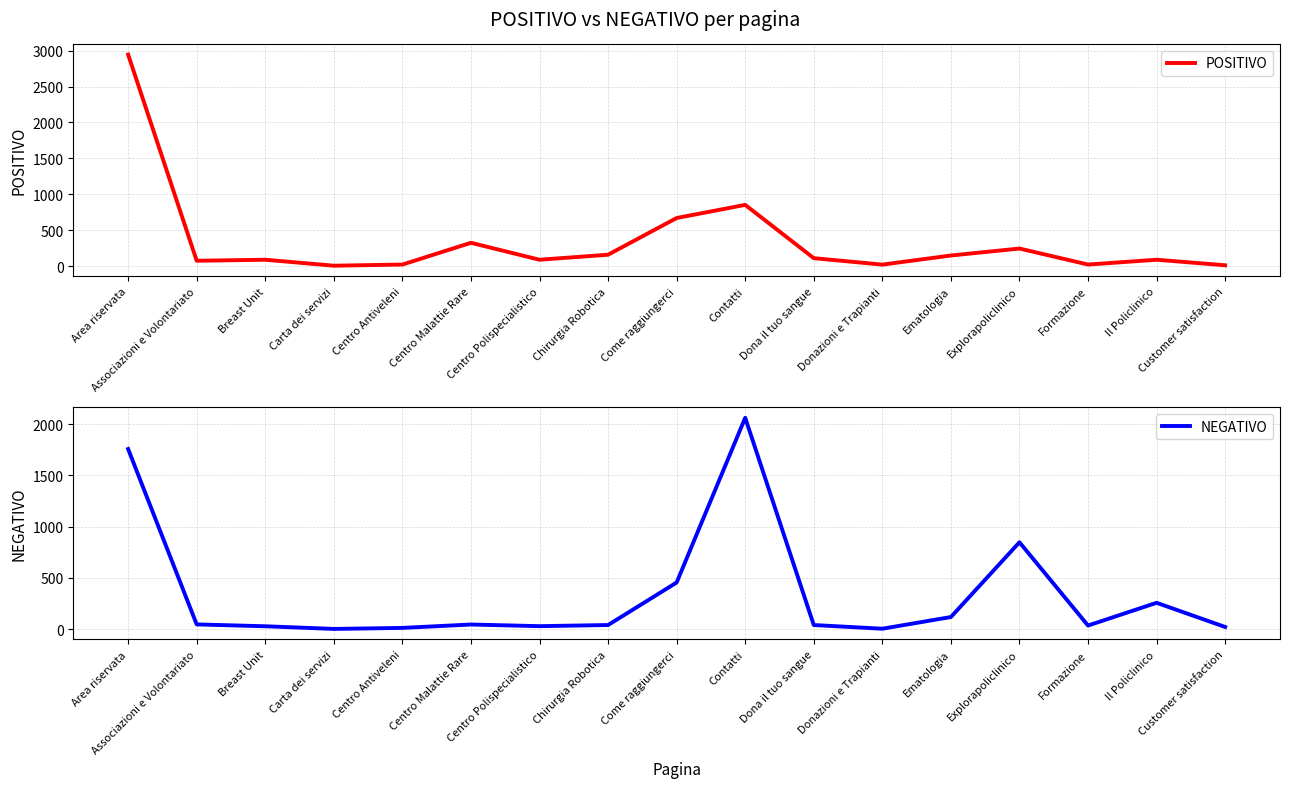

True or false: POSITIVO has more than 1 interior local peaks.

True